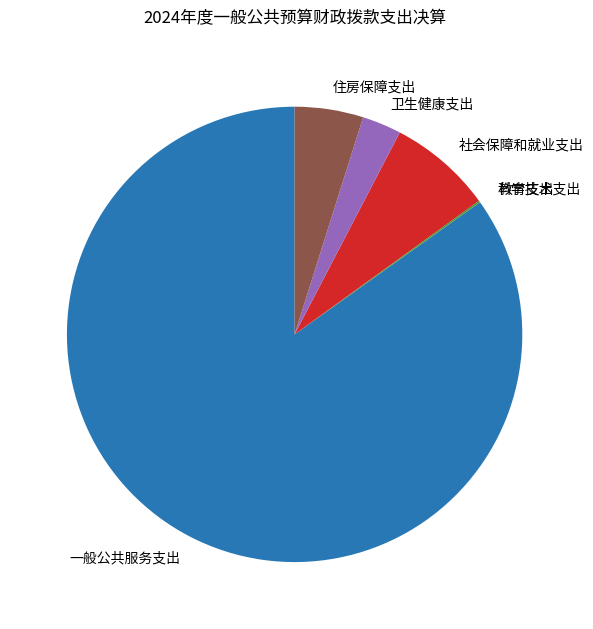

Between 一般公共服务支出 and 卫生健康支出, which is larger?

一般公共服务支出